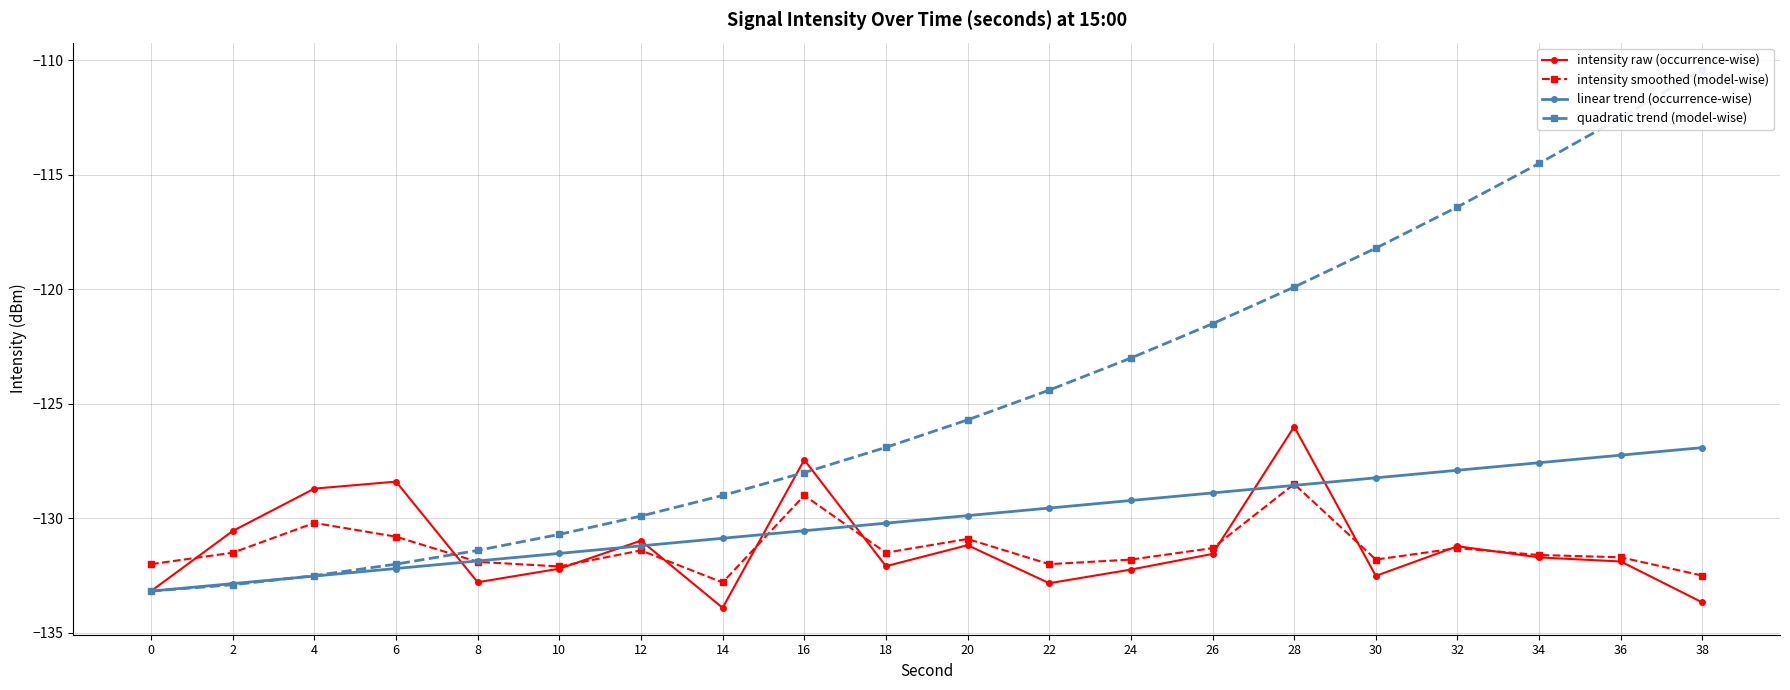

Reading left to right, list all the values displayed in this chart.

intensity raw (occurrence-wise): -133.2	-130.6	-128.7	-128.4	-132.8	-132.2	-131.0	-133.9	-127.4	-132.1	-131.2	-132.8	-132.2	-131.6	-126.0	-132.5	-131.2	-131.7	-131.9	-133.7
intensity smoothed (model-wise): -132.0	-131.5	-130.2	-130.8	-131.9	-132.1	-131.4	-132.8	-129.0	-131.5	-130.9	-132.0	-131.8	-131.3	-128.5	-131.8	-131.3	-131.6	-131.7	-132.5
linear trend (occurrence-wise): -133.2	-132.8	-132.5	-132.2	-131.9	-131.5	-131.2	-130.9	-130.5	-130.2	-129.9	-129.6	-129.2	-128.9	-128.6	-128.2	-127.9	-127.6	-127.2	-126.9
quadratic trend (model-wise): -133.2	-132.9	-132.5	-132.0	-131.4	-130.7	-129.9	-129.0	-128.0	-126.9	-125.7	-124.4	-123.0	-121.5	-119.9	-118.2	-116.4	-114.5	-112.5	-110.4